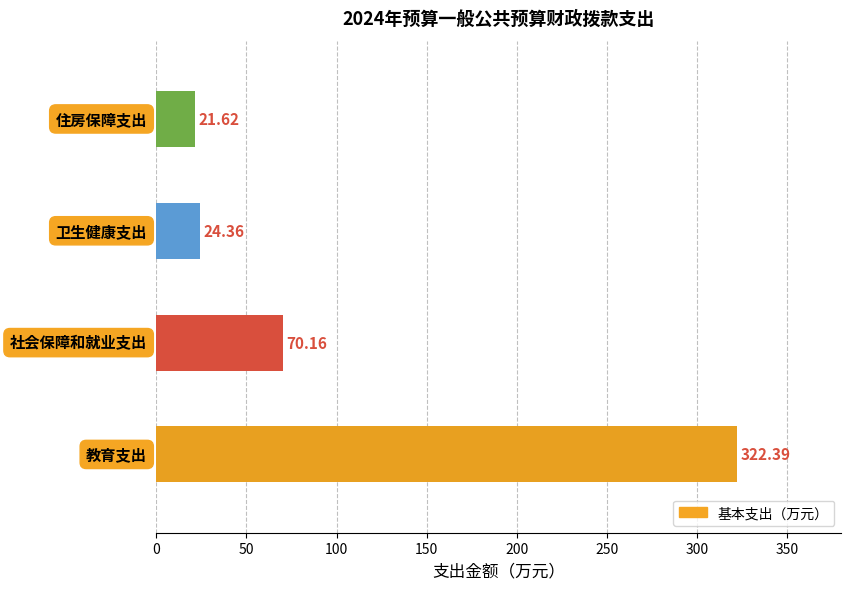

What is the average value?

109.6